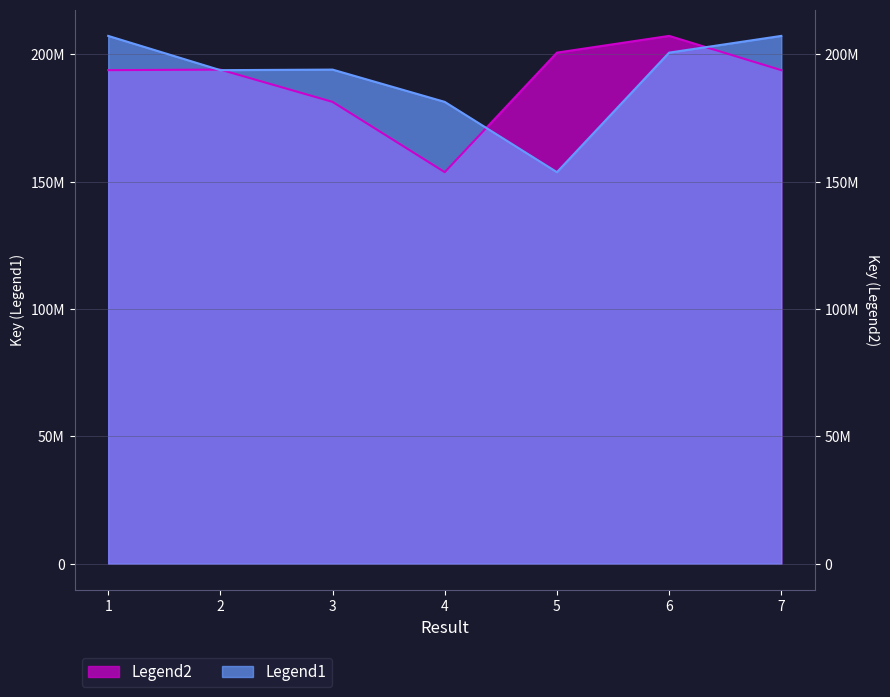

What is the value of the Legend2 point at the 6th from the left?

207291602